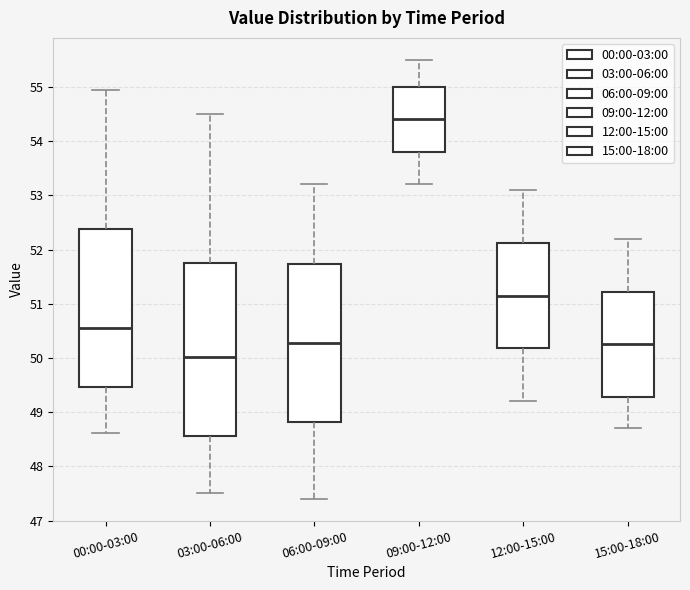

Which box is the tallest, from its lower edge to its upper edge?

03:00-06:00